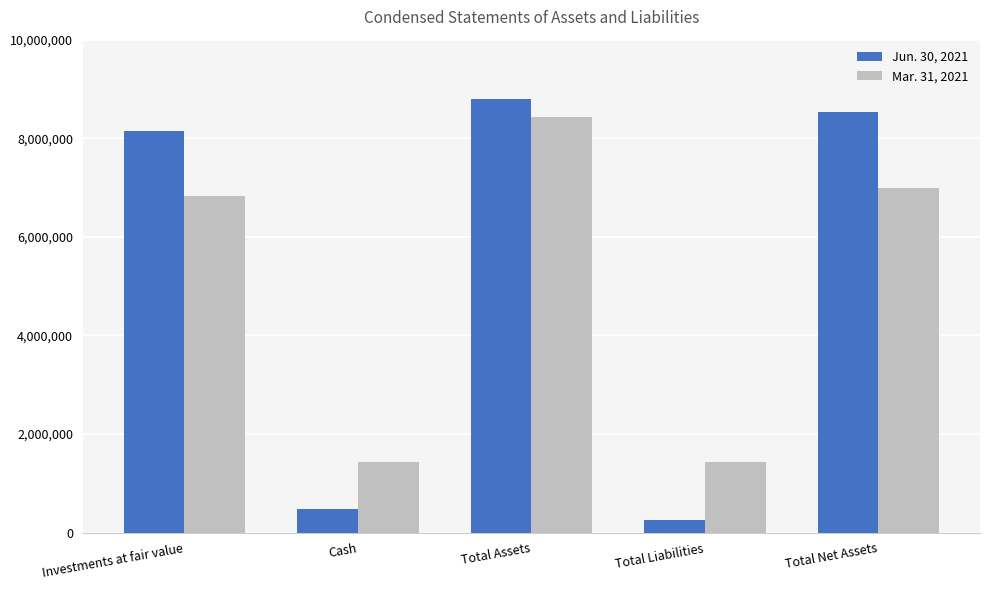

What is the difference between the second highest and second lowest values in the Jun. 30, 2021 series?

8055740